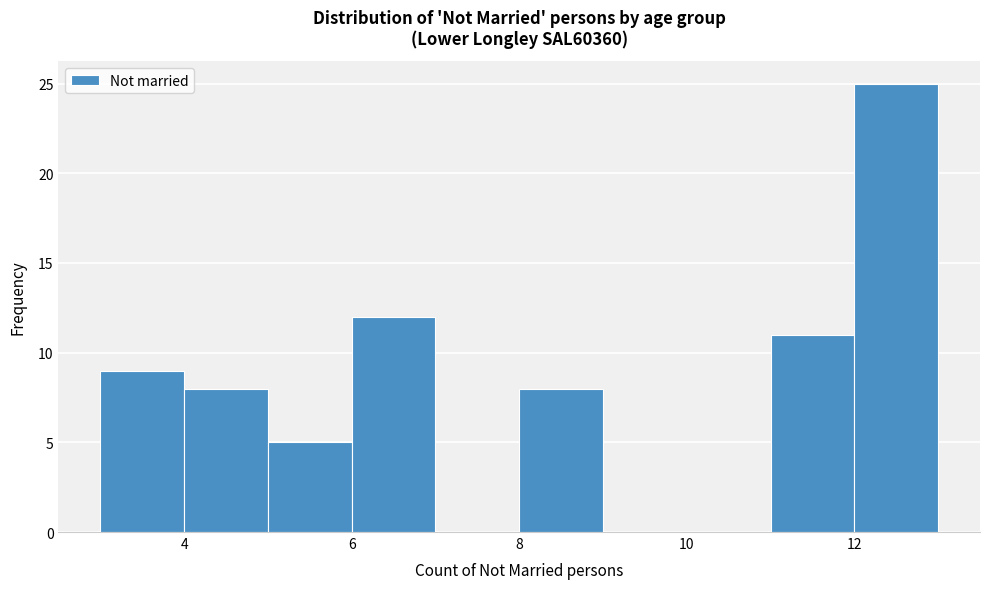

Reading left to right, transcribe this chart: for each bar, give the range it covers on the x-axis and its height. The values are not printed on the chart, so give them approximately, as read against the axis.

3 to 4: 9
4 to 5: 8
5 to 6: 5
6 to 7: 12
7 to 8: 0
8 to 9: 8
9 to 10: 0
10 to 11: 0
11 to 12: 11
12 to 13: 25